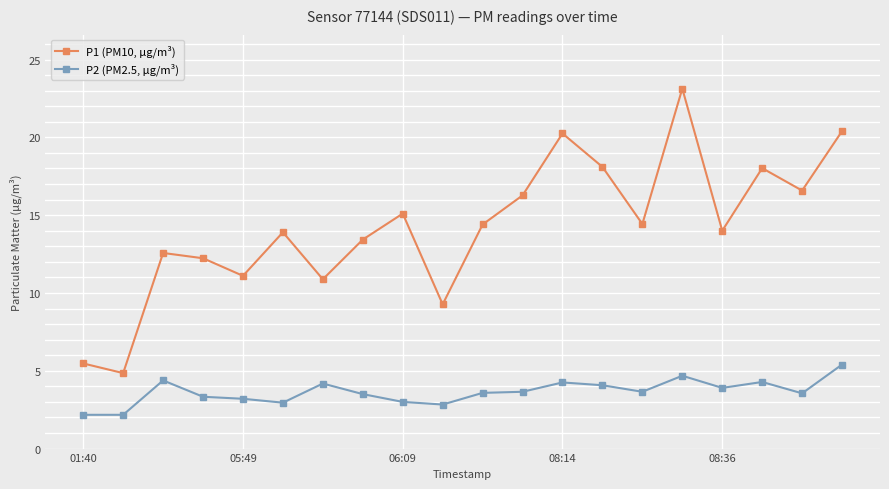

How many interior local peaks does the P1 (PM10, µg/m³) series have?

6